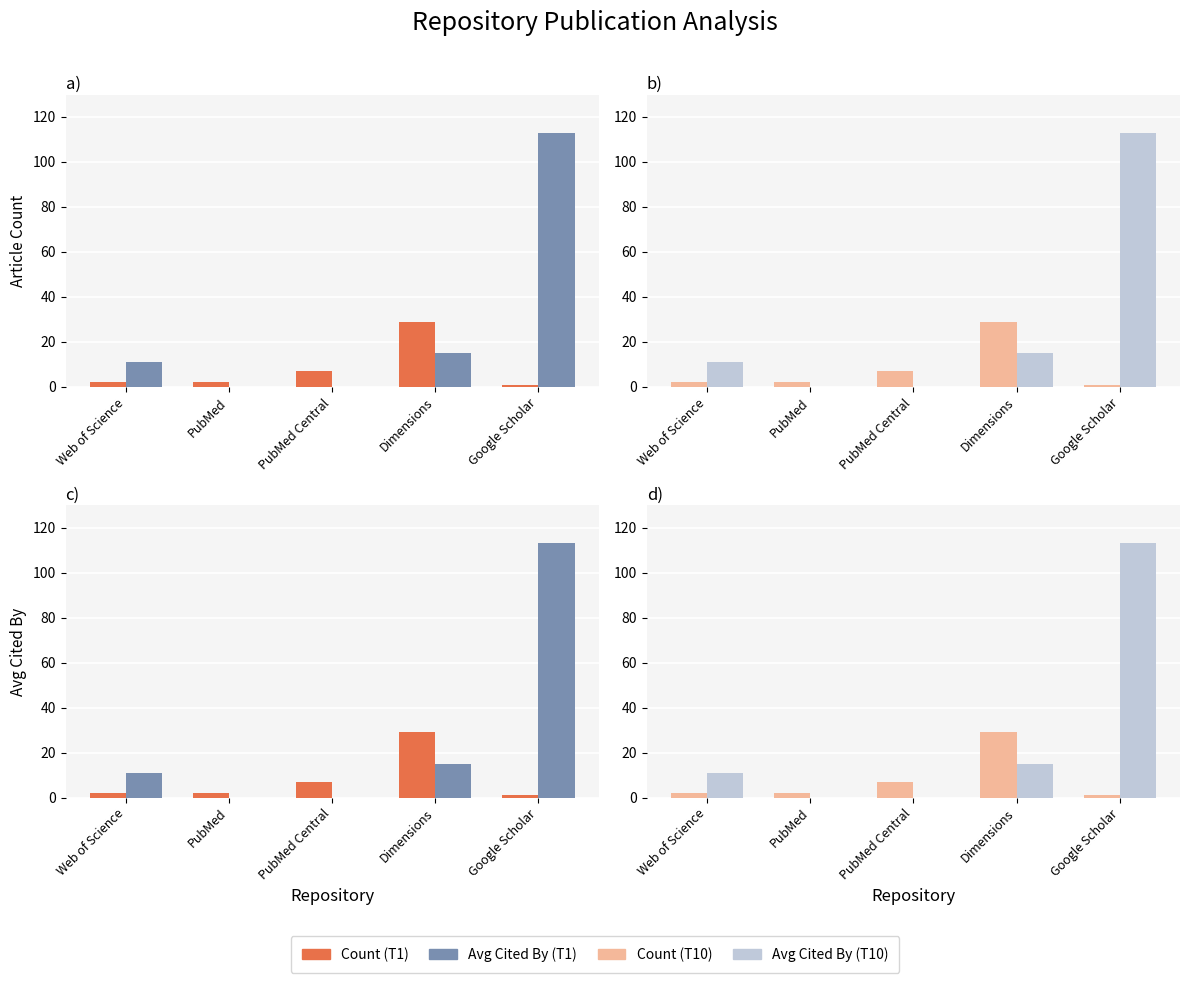

At which category is the sum across all series the highest?

Google Scholar